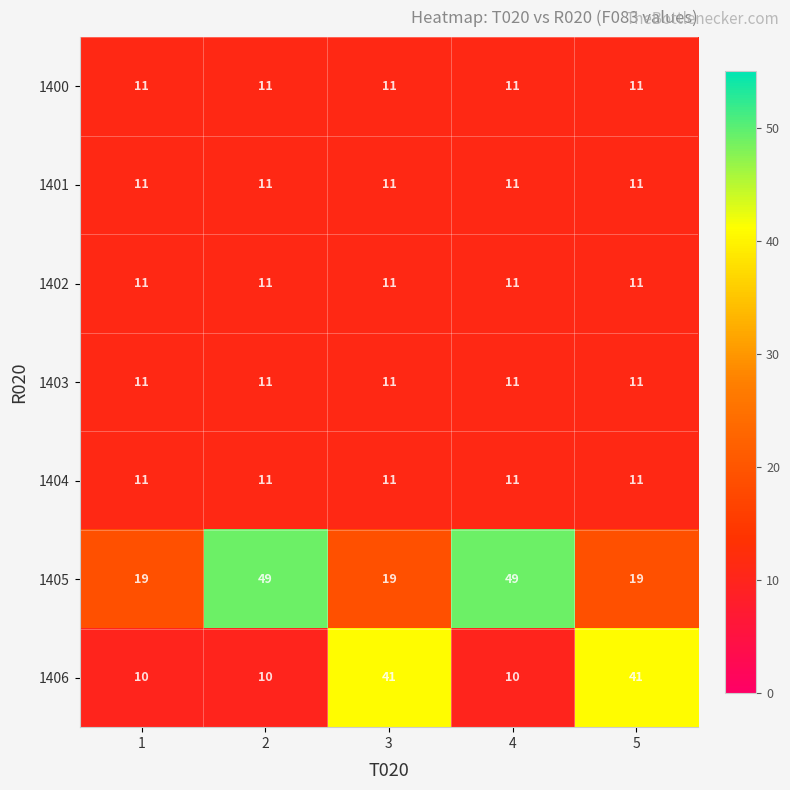

What is the total value across all series at 2?

114